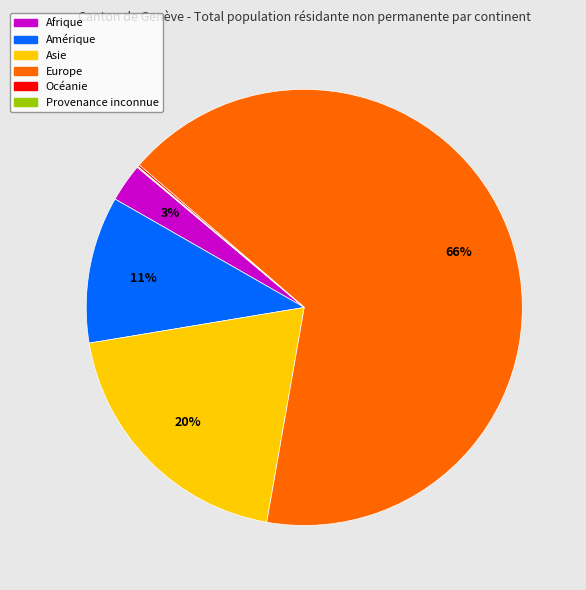

Do Asie and Amérique together represent more than half of the pie?

No